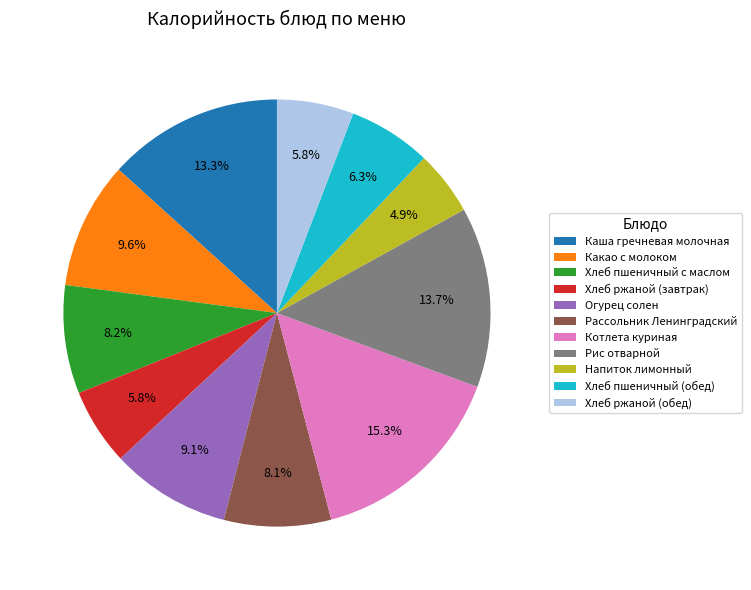

What percentage do Хлеб пшеничный с маслом and Какао с молоком together represent?

17.8%